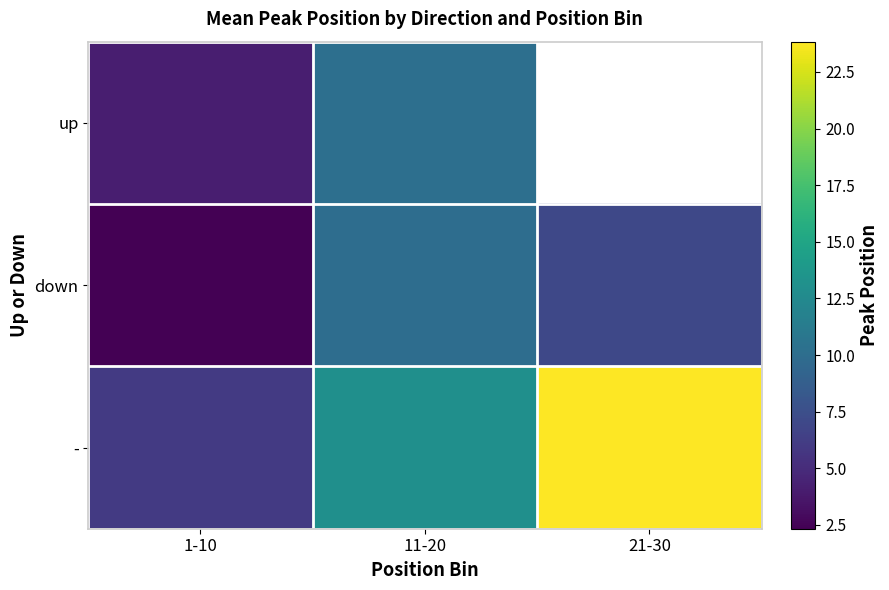

What is the average value of the down series?

6.4